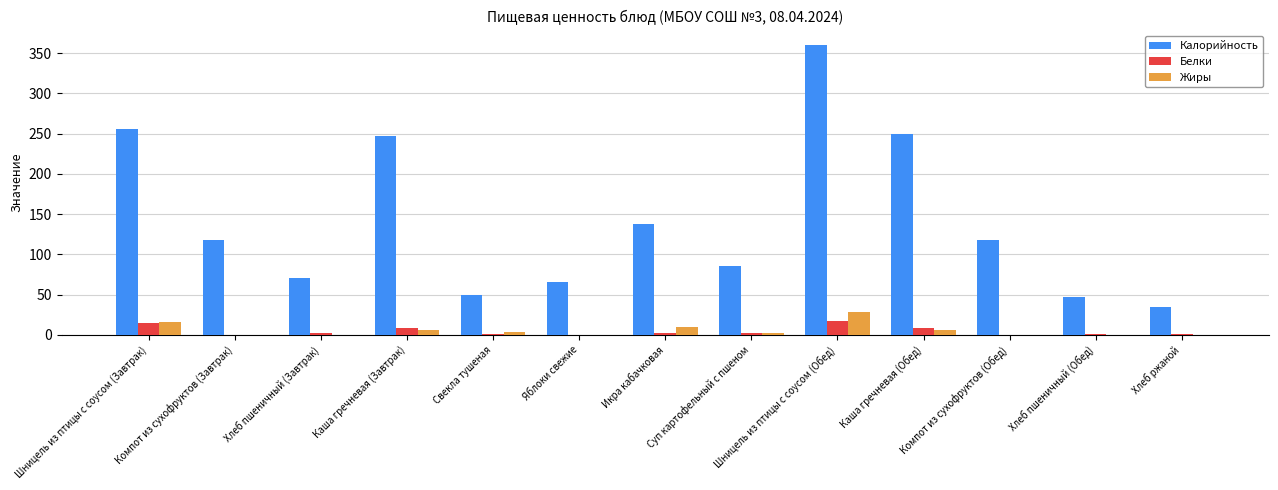

What is the sum of all Жиры values?

73.0